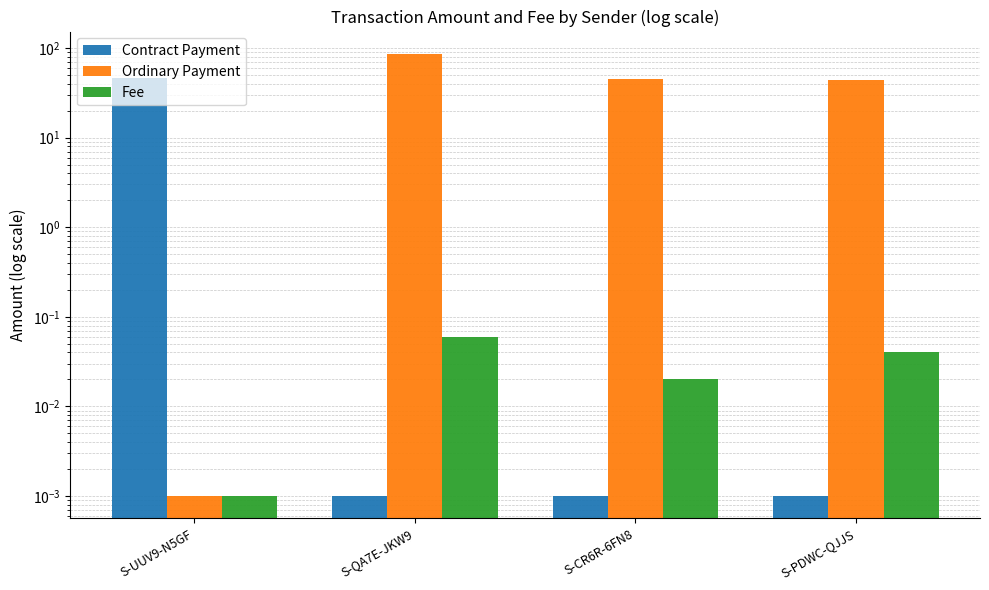

Reading right to left, list all the values displayed in this chart.

Contract Payment: S-PDWC-QJJS=0.0	S-CR6R-6FN8=0.0	S-QA7E-JKW9=0.0	S-UUV9-N5GF=46.6
Ordinary Payment: S-PDWC-QJJS=44.4	S-CR6R-6FN8=45.3	S-QA7E-JKW9=86.5	S-UUV9-N5GF=0.0
Fee: S-PDWC-QJJS=0.0	S-CR6R-6FN8=0.0	S-QA7E-JKW9=0.1	S-UUV9-N5GF=0.0